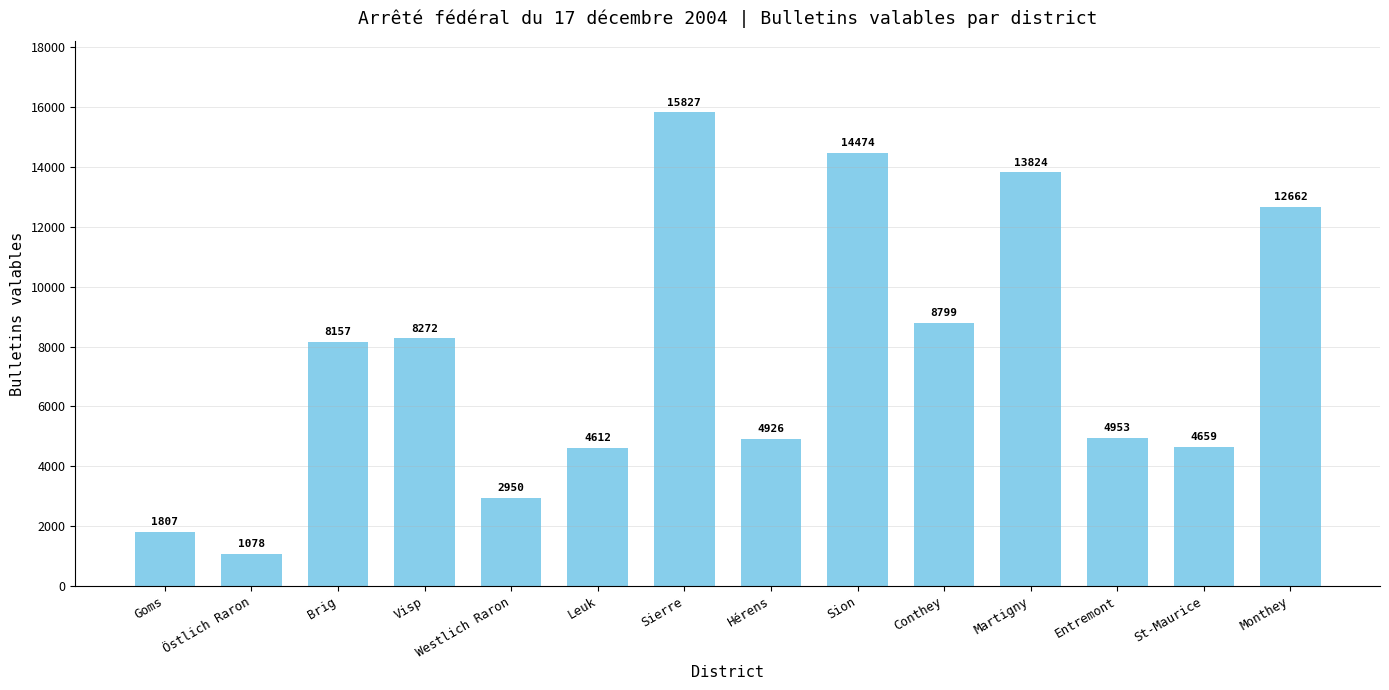

How many series are shown in this chart?

1